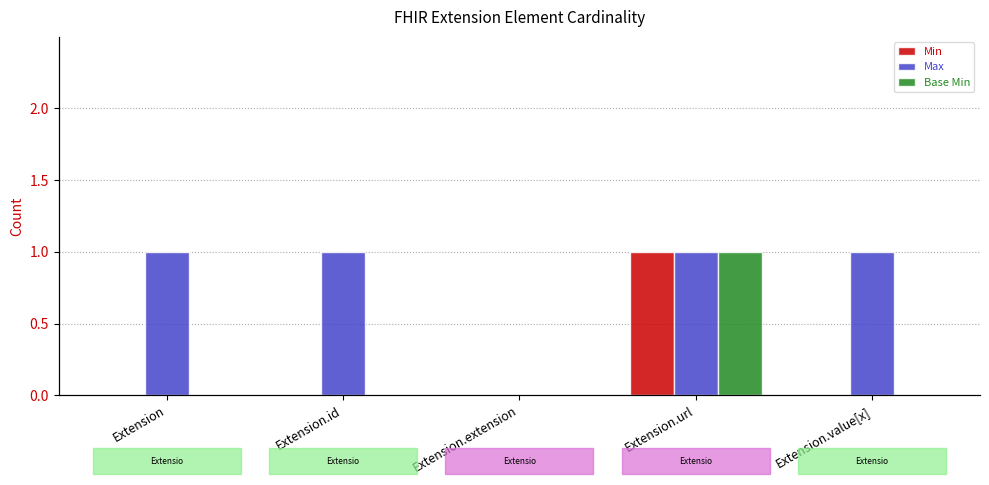

How many bars are there in each group?

3